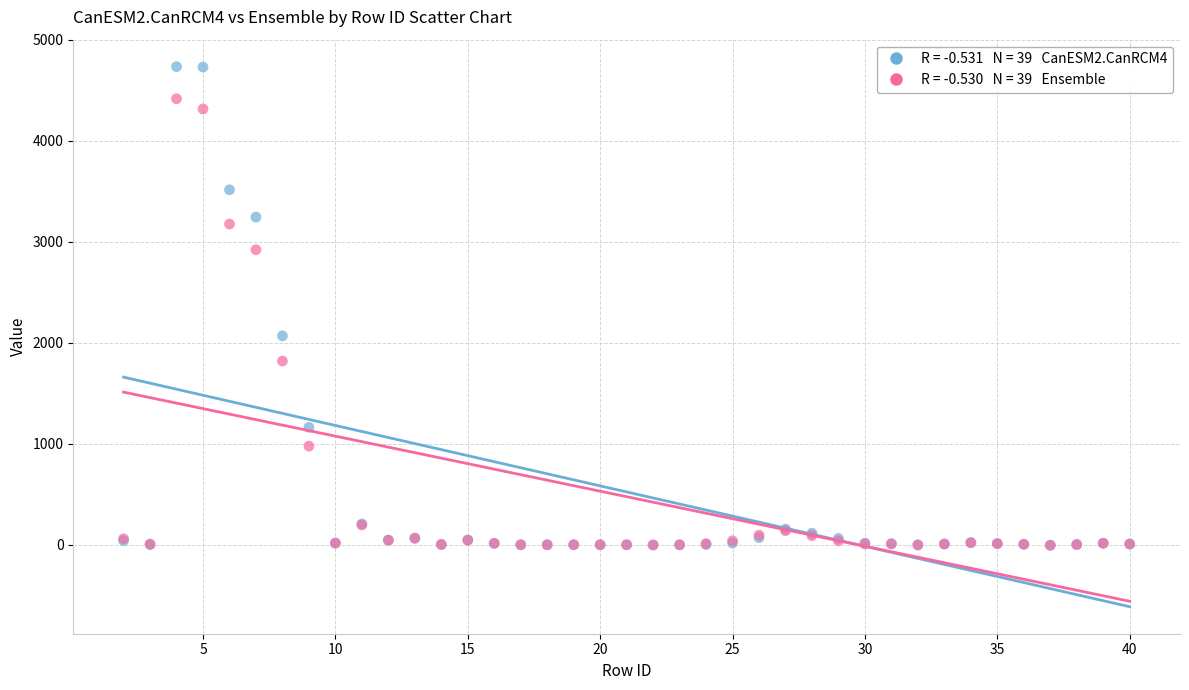

Across all series, what Y value is closest to 2365?

2070.0